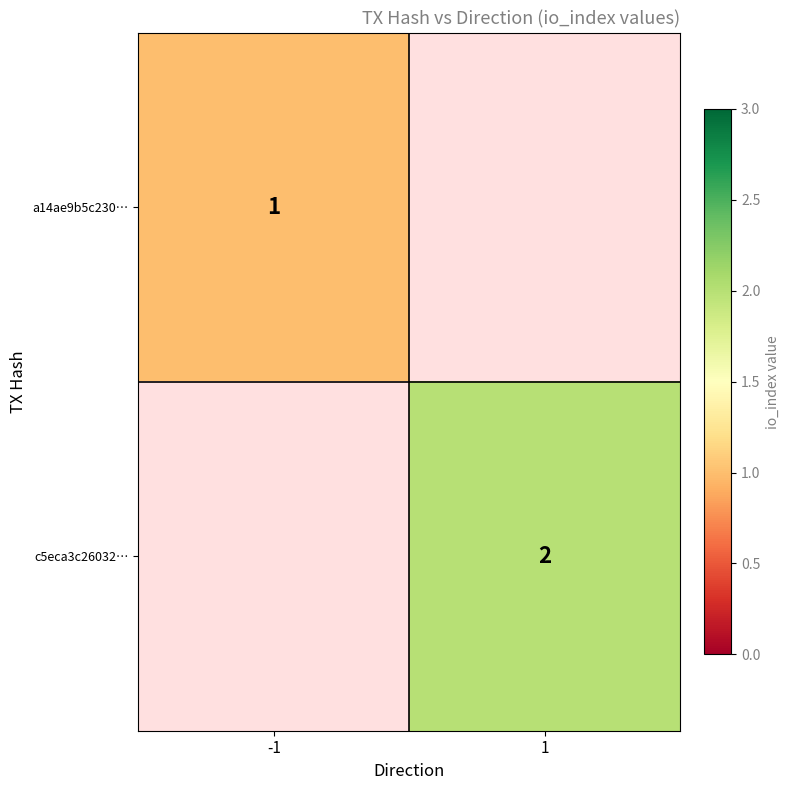

True or false: a14ae9b5c230… has a value of 1 at -1.

True